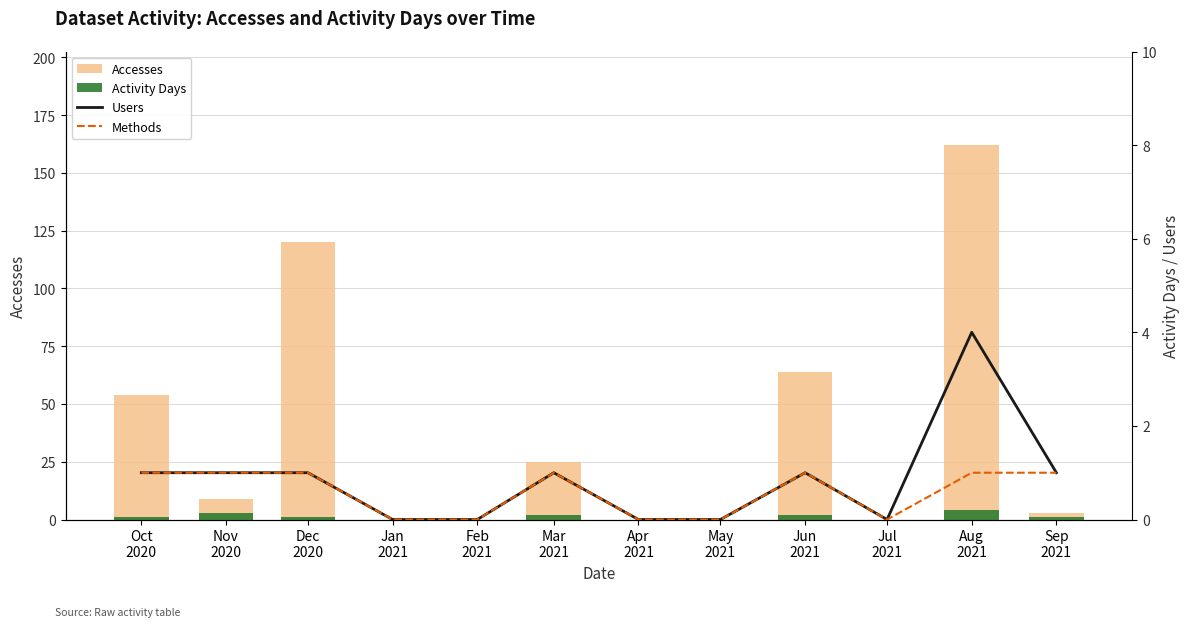

Between Aug
2021 and Jul
2021, which is larger?

Aug
2021